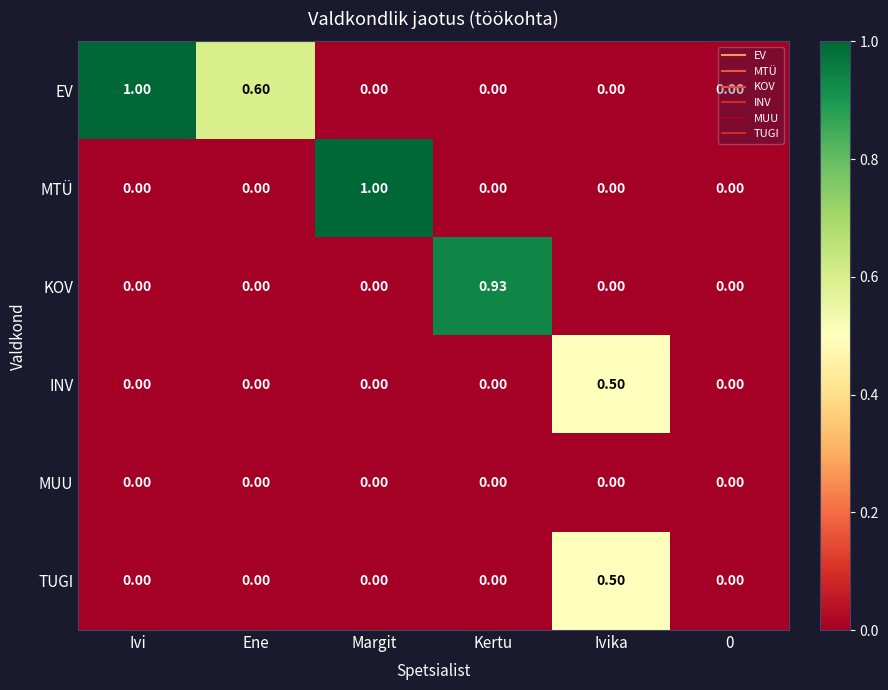

Which series has the largest total across all categories?

EV